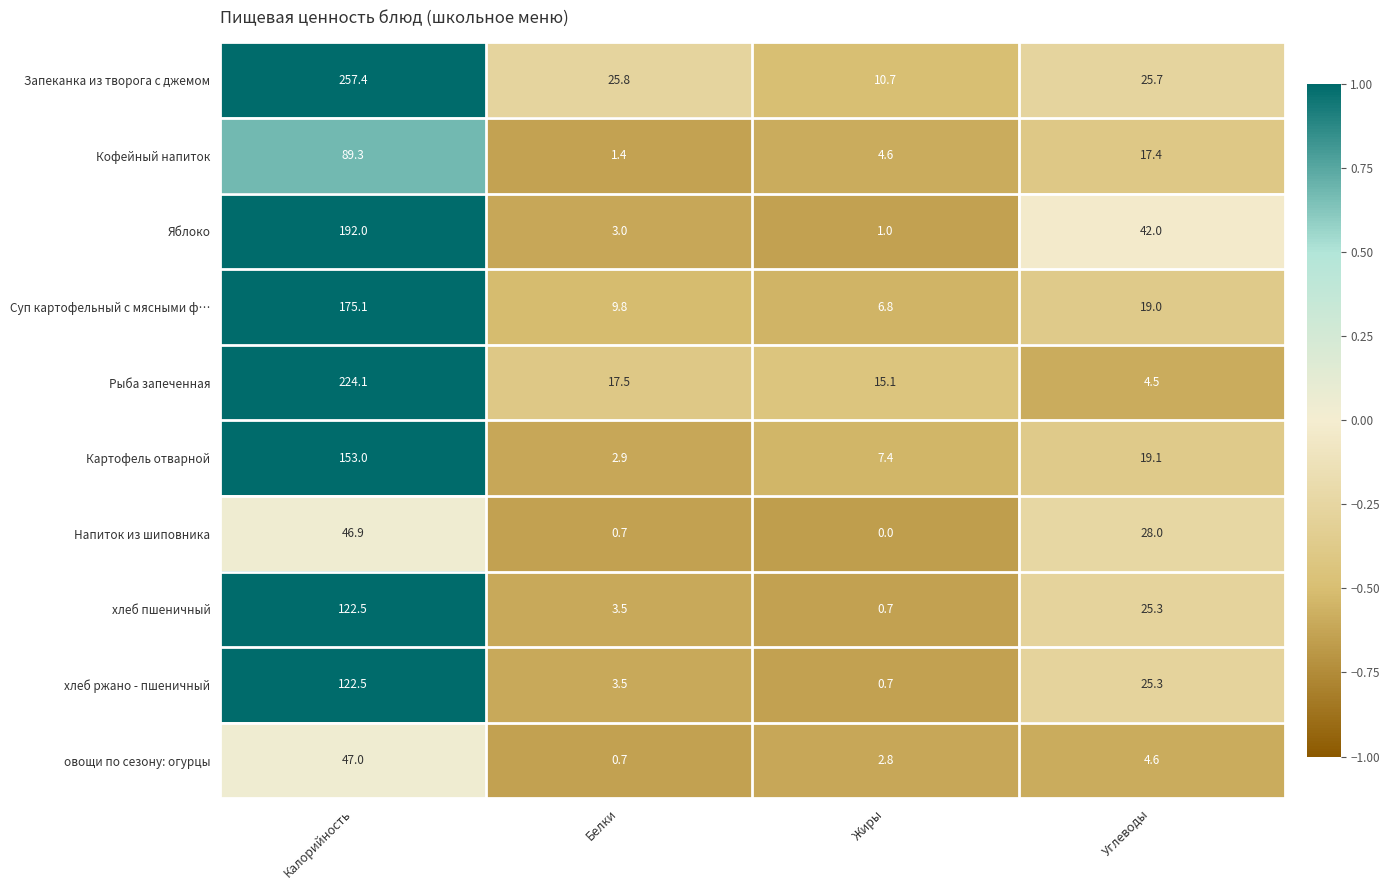

What value does the Картофель отварной series have at Белки?

2.9